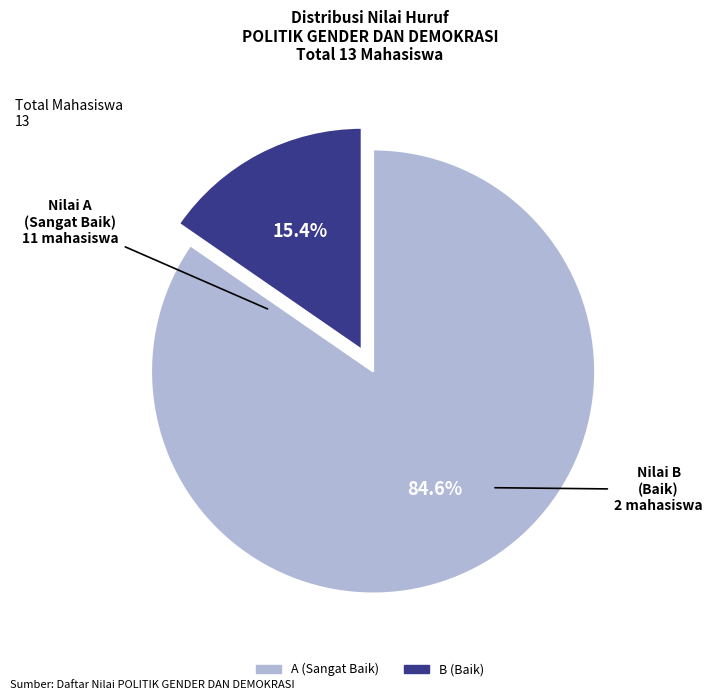

What is the ratio of the value at A to the value at B?

5.5